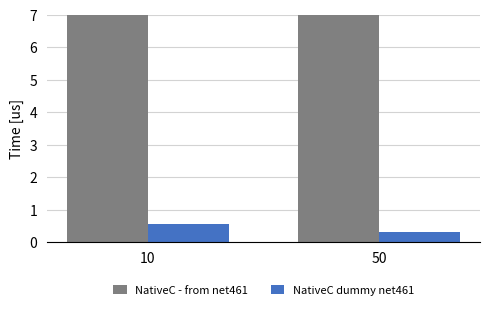

How many bars are there in each group?

2